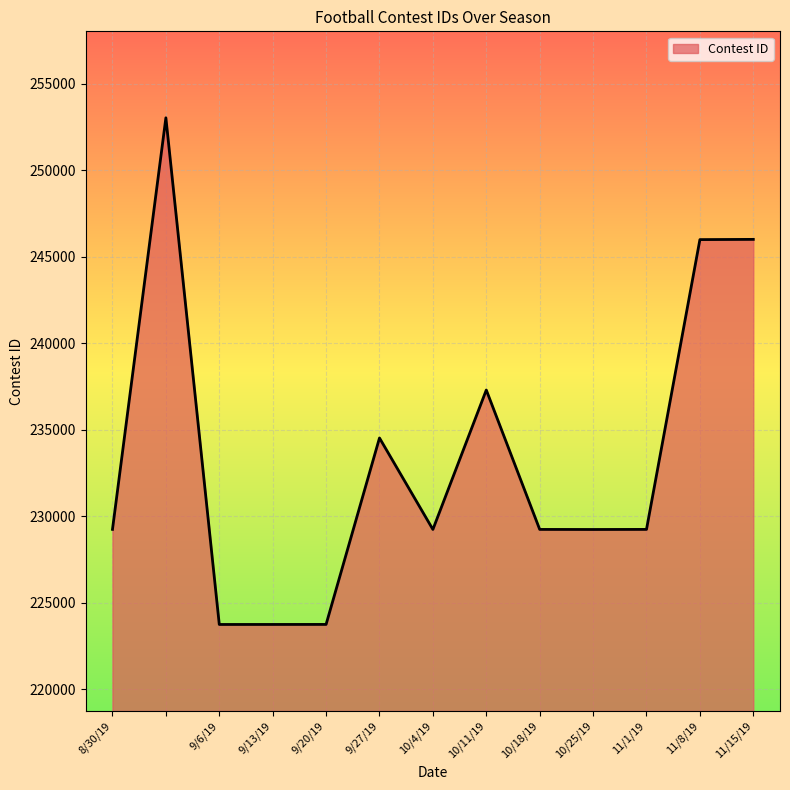

What is the minimum value shown in the chart?

223741